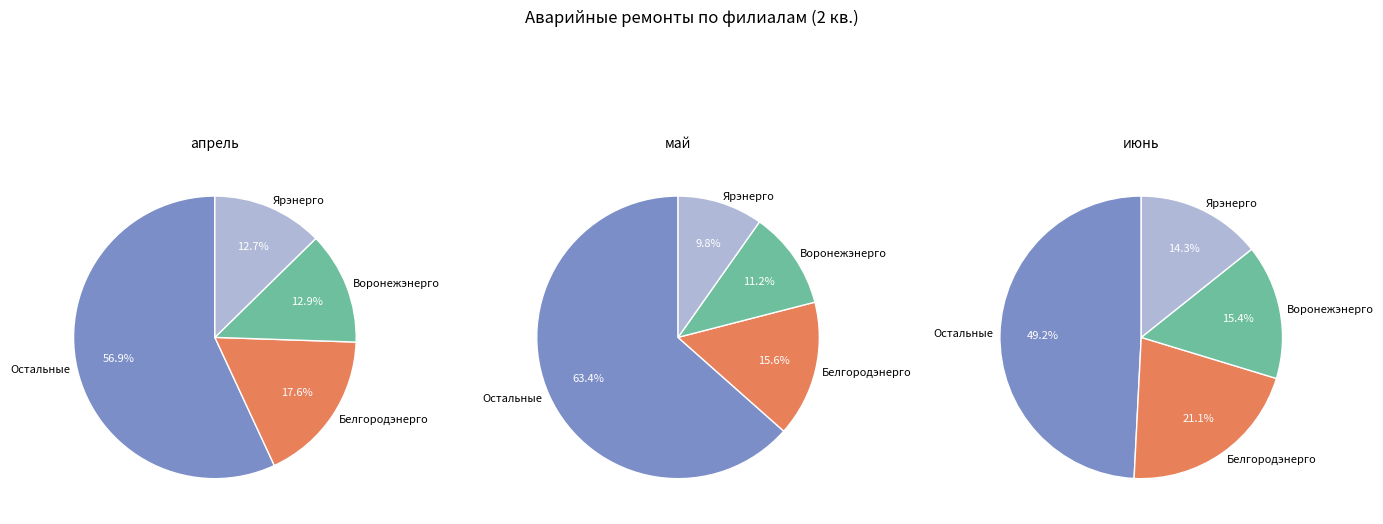

Does Ярэнерго represent more than half of the total?

No